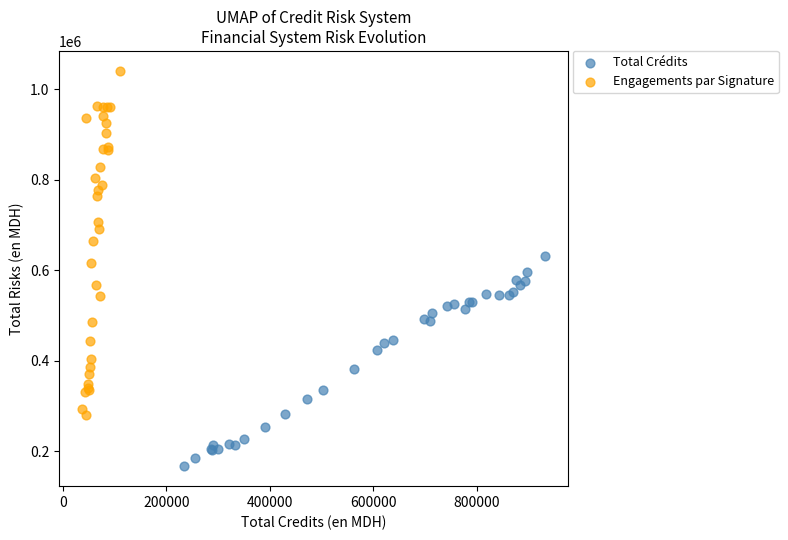

Which series contains the lowest Y value?

Total Crédits